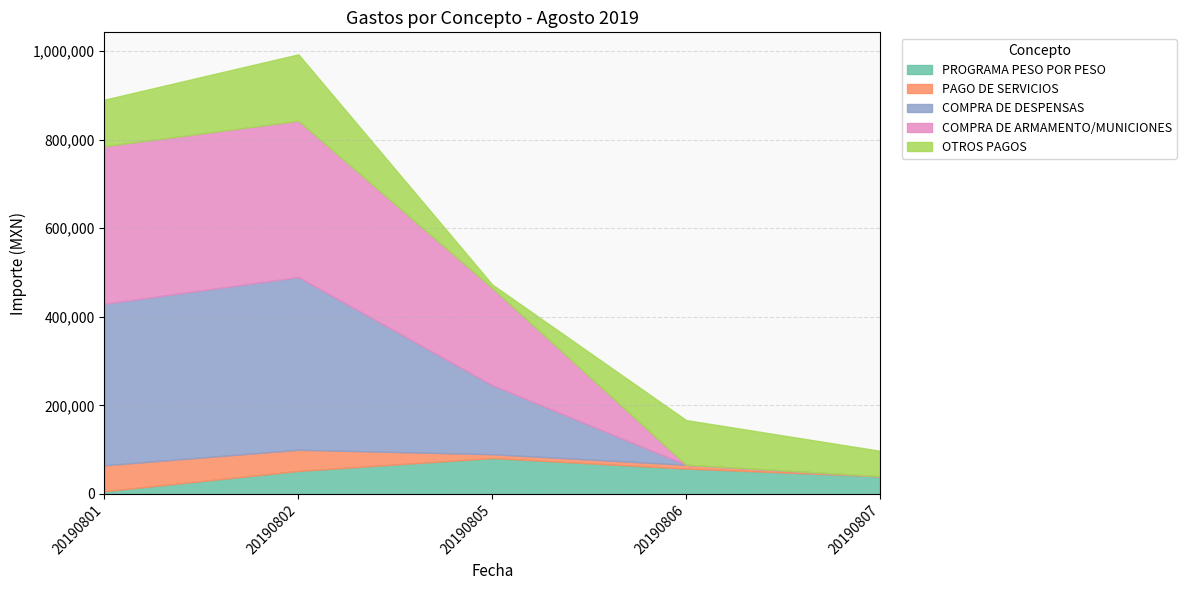

After their last crossing, which series has the higher values: PAGO DE SERVICIOS or OTROS PAGOS?

OTROS PAGOS